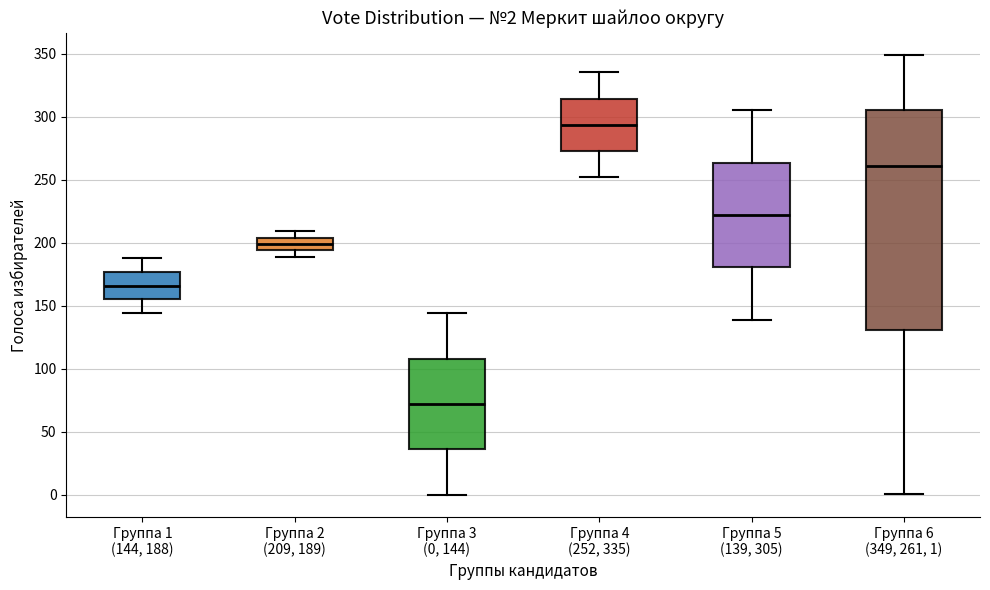

Which box has the highest median line?

Группа 4 (252, 335)